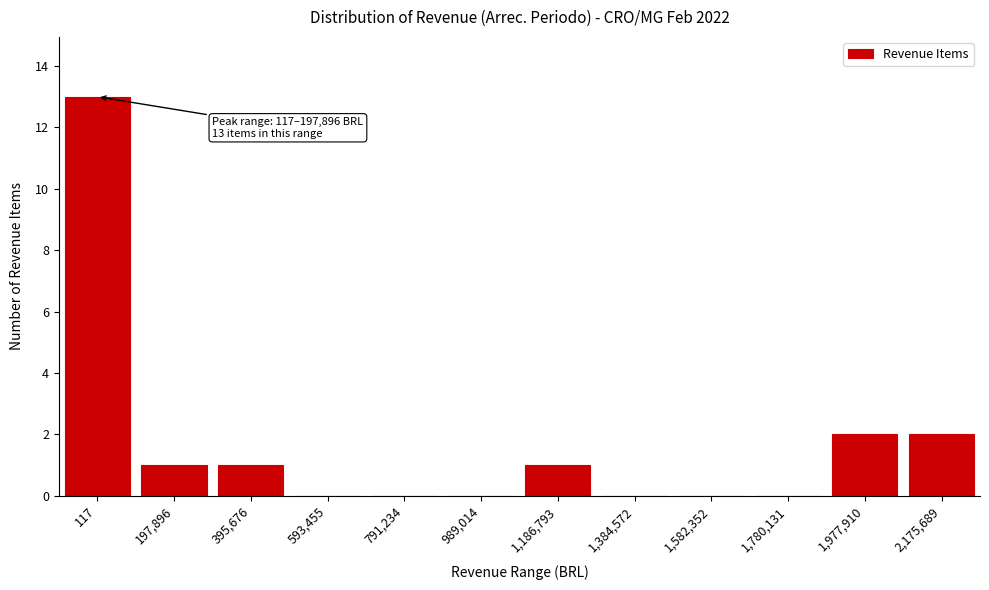

Reading right to left, extract all data points from this chart.

2,175,689=2	1,977,910=2	1,780,131=0	1,582,352=0	1,384,572=0	1,186,793=1	989,014=0	791,234=0	593,455=0	395,676=1	197,896=1	117=13